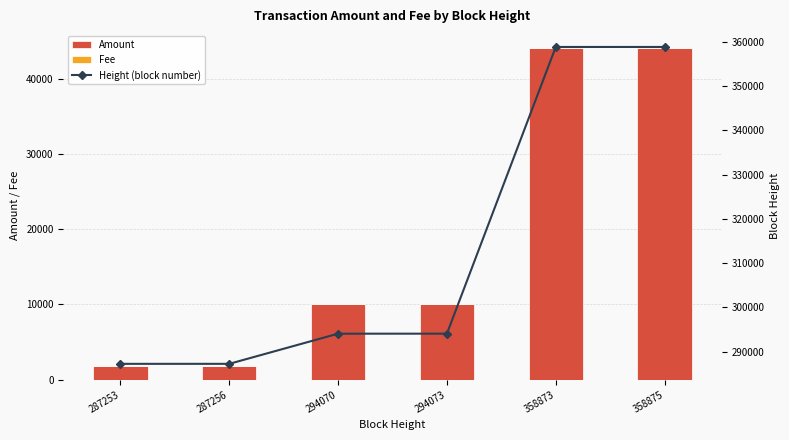

What is the difference between the maximum and second lowest values in the Height (block number) series?

71619